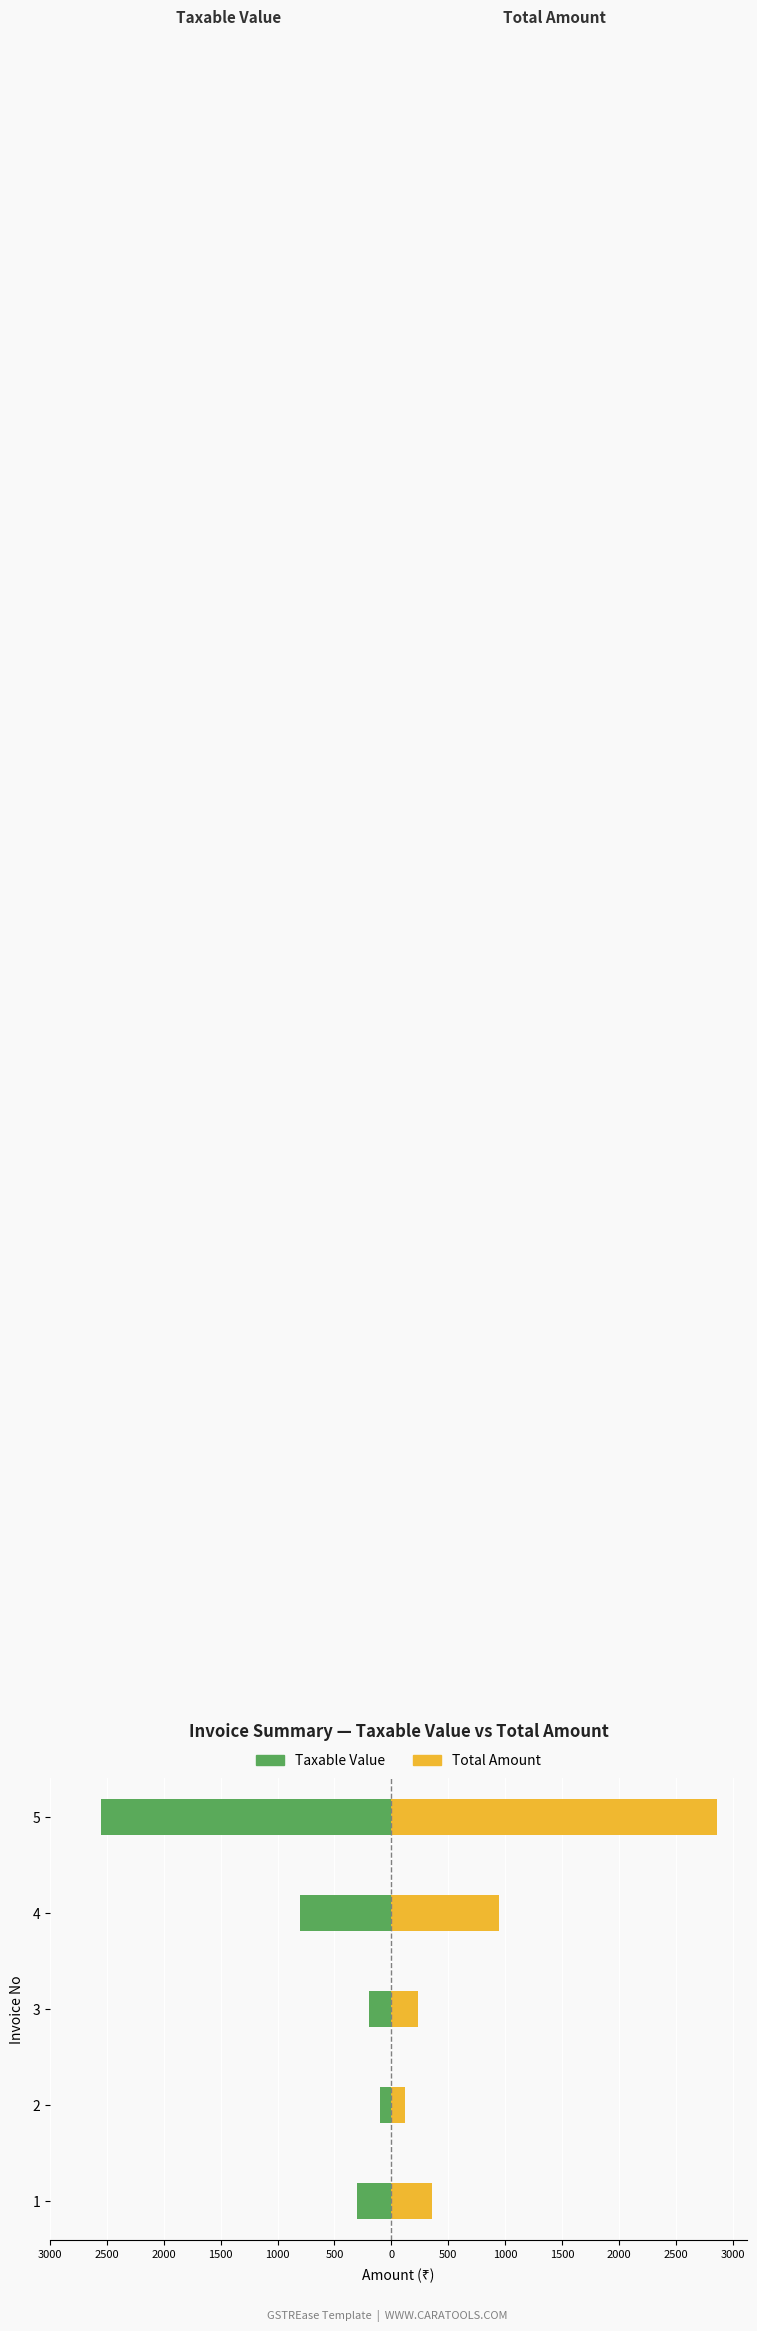

What is the value of the Taxable Value bar at the 3rd from the left?

-200